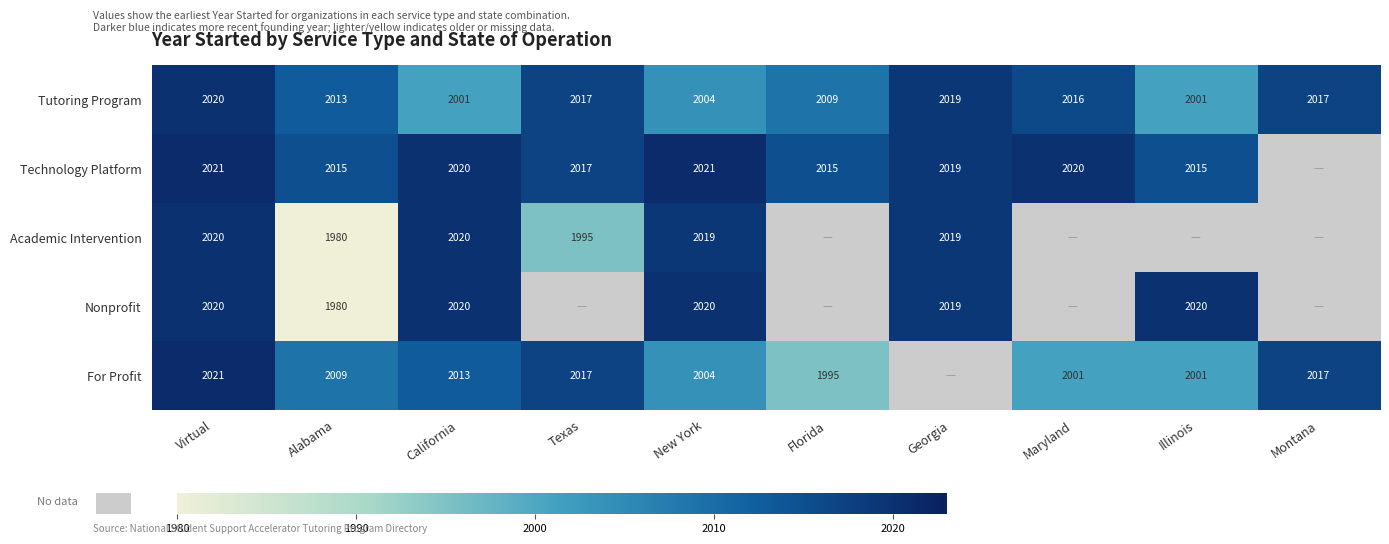

Which label corresponds to the largest value in the chart?

Virtual